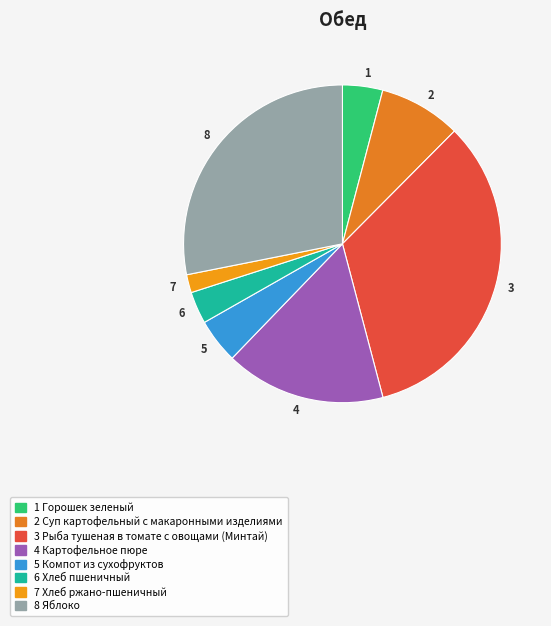

Is there any slice that represents more than half of the pie?

No